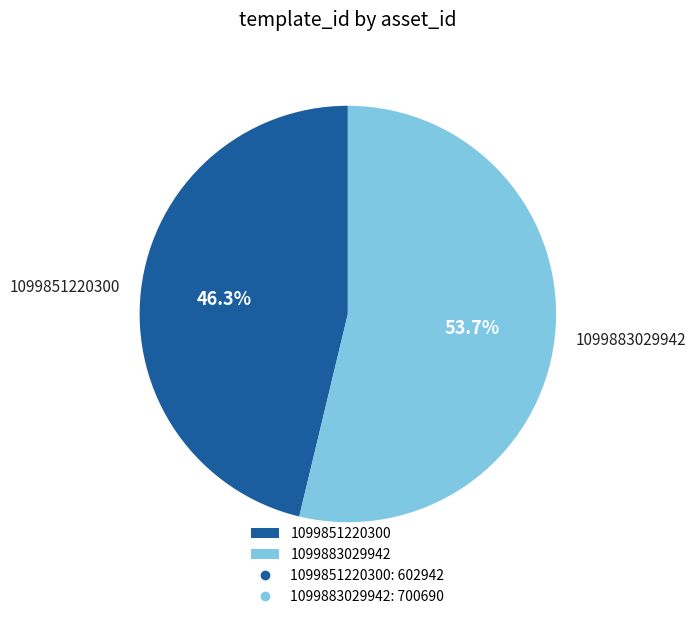

Rank the categories by value from lowest to highest.

1099851220300, 1099883029942